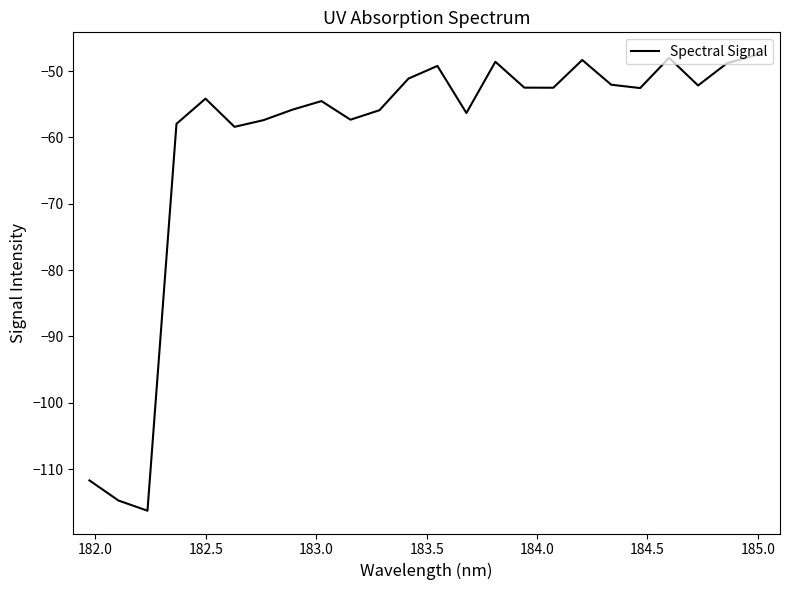

Does the chart have visible grid lines?

No